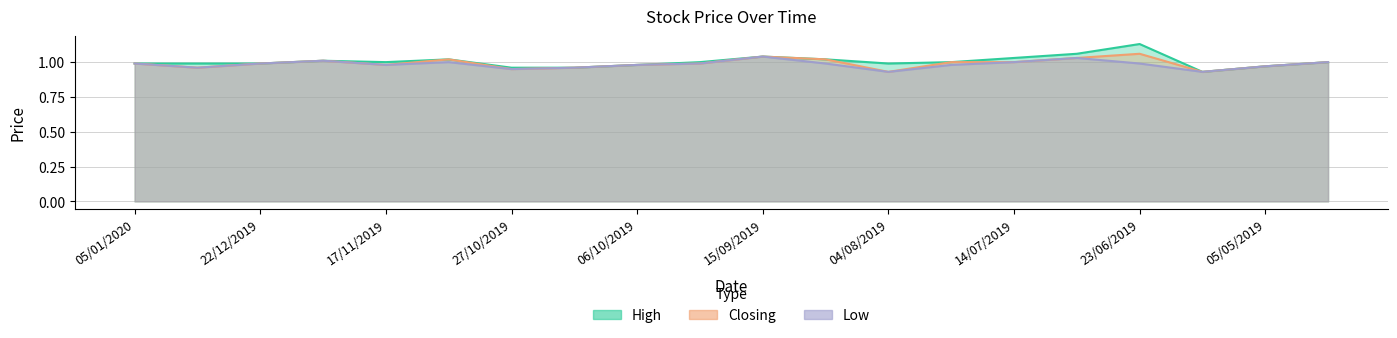

What is the label of the 15th point from the left?

14/07/2019